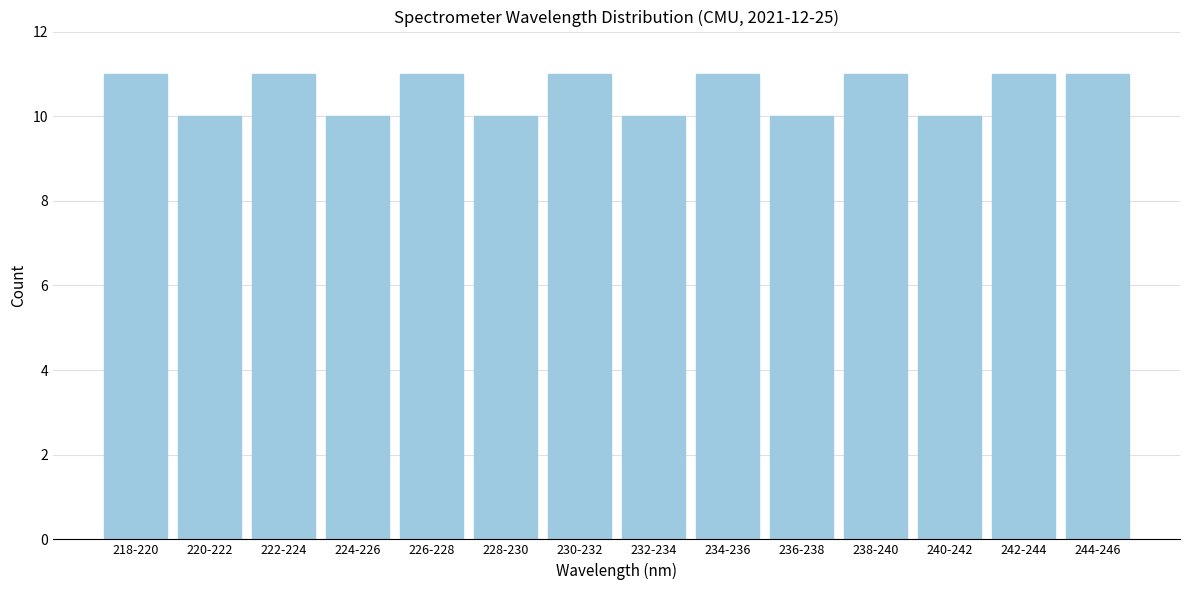

Reading left to right, extract all data points from this chart.

11	10	11	10	11	10	11	10	11	10	11	10	11	11